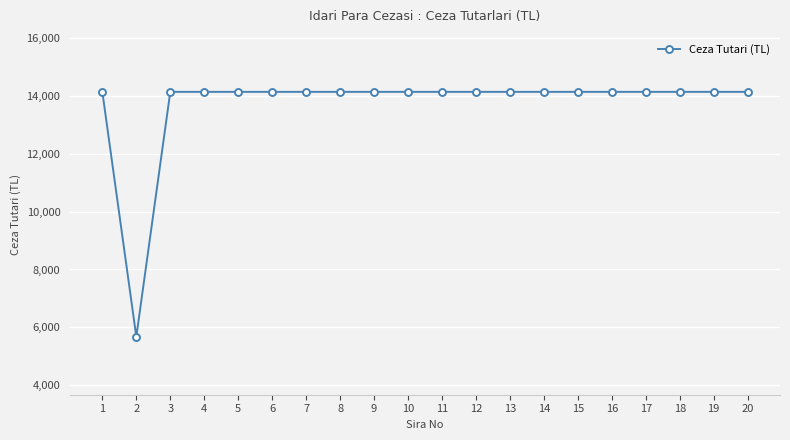

True or false: the data shows 4605 at 8.

False